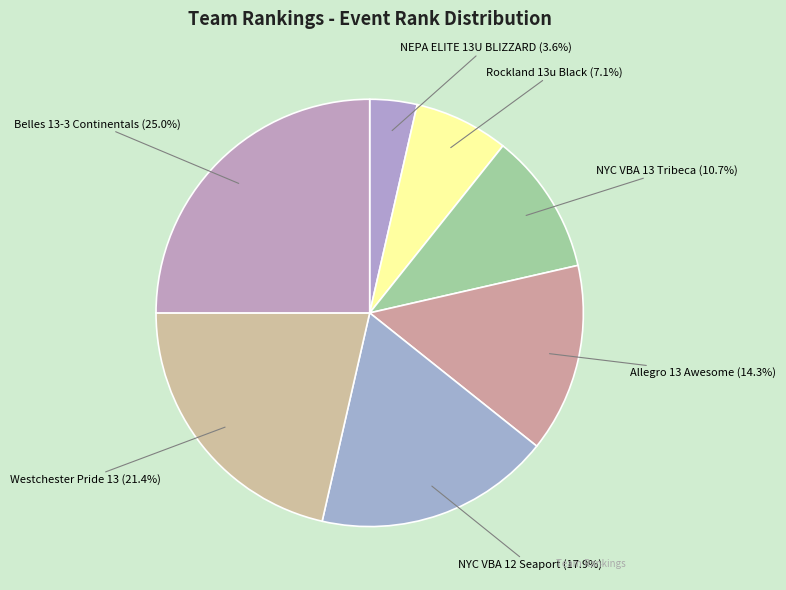

To the nearest percent, what is the difference between the Allegro 13 Awesome and Westchester Pride 13 slice percentages?

7%